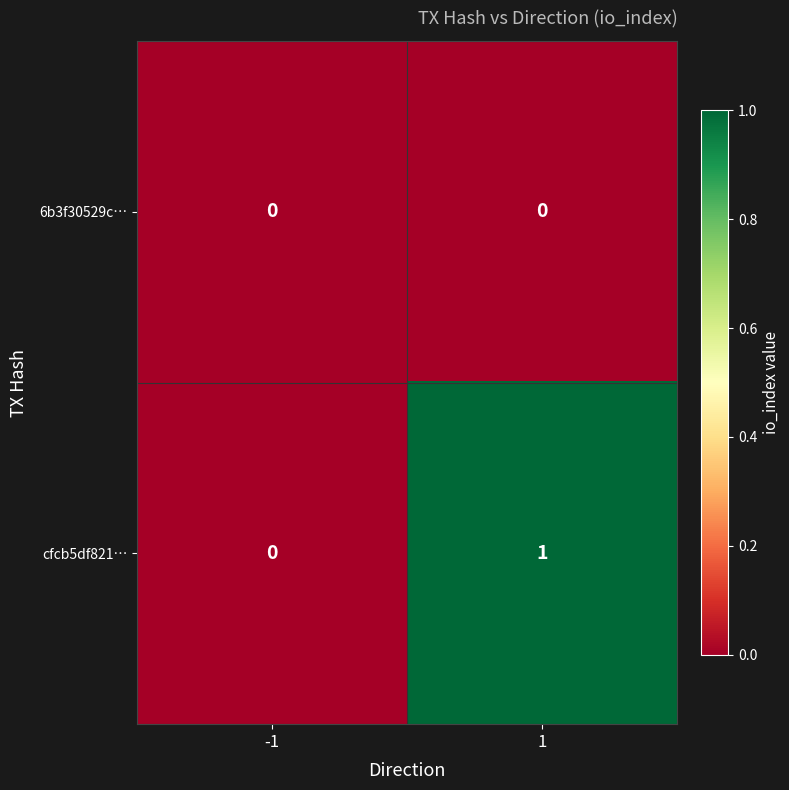

How many values in cfcb5df821… are above zero?

1